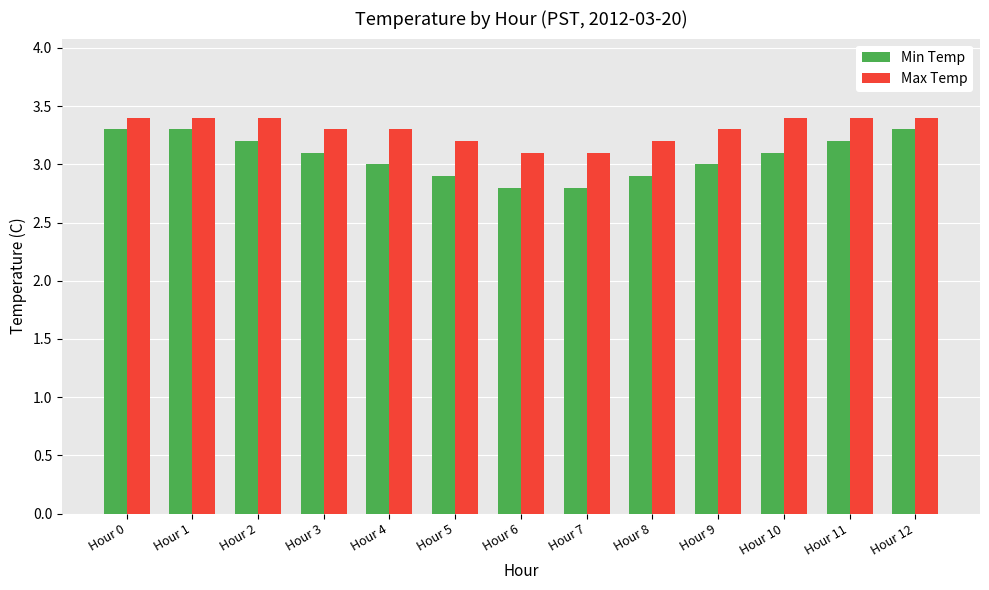

The value of Max Temp at Hour 12 is 5.6. True or false?

False